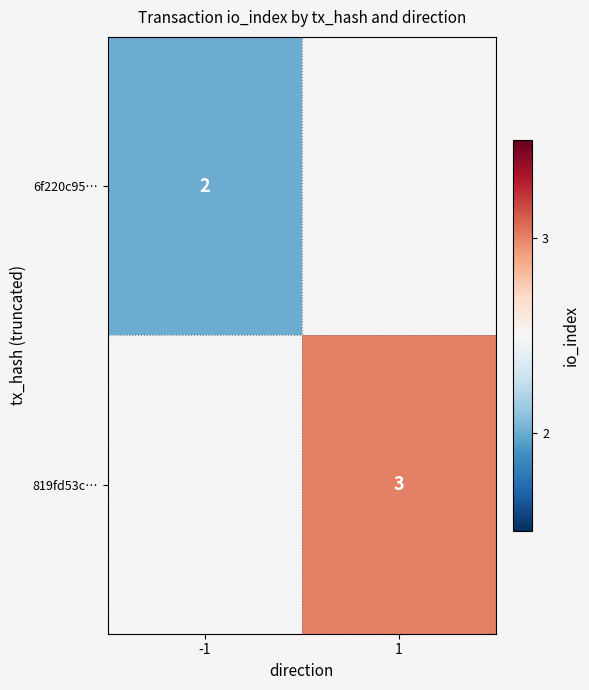

The 6f220c95… series shows 2 at -1. True or false?

True